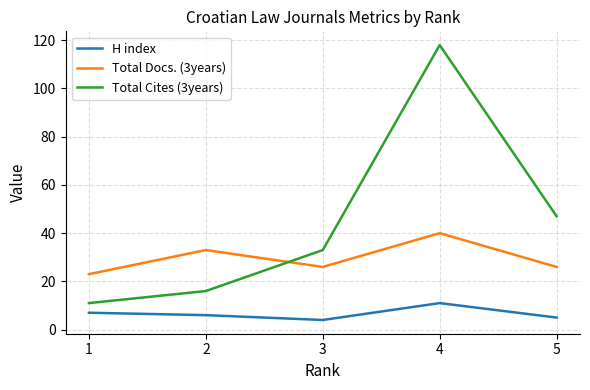

How many times do Total Docs. (3years) and Total Cites (3years) cross each other?

1